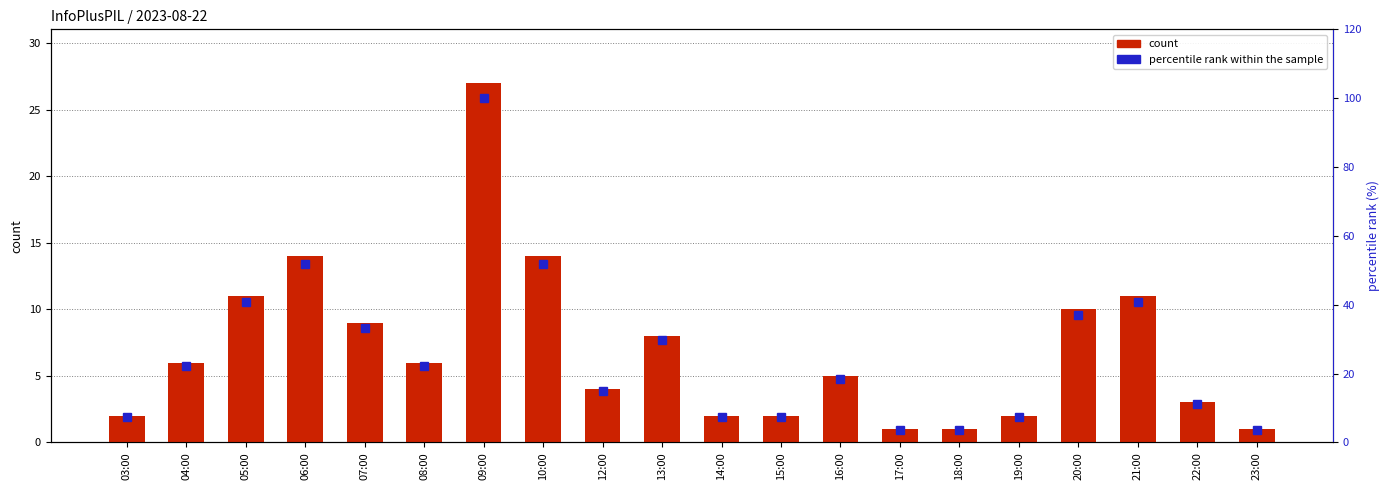

What is the difference between the maximum and second lowest values in the count series?

26.0